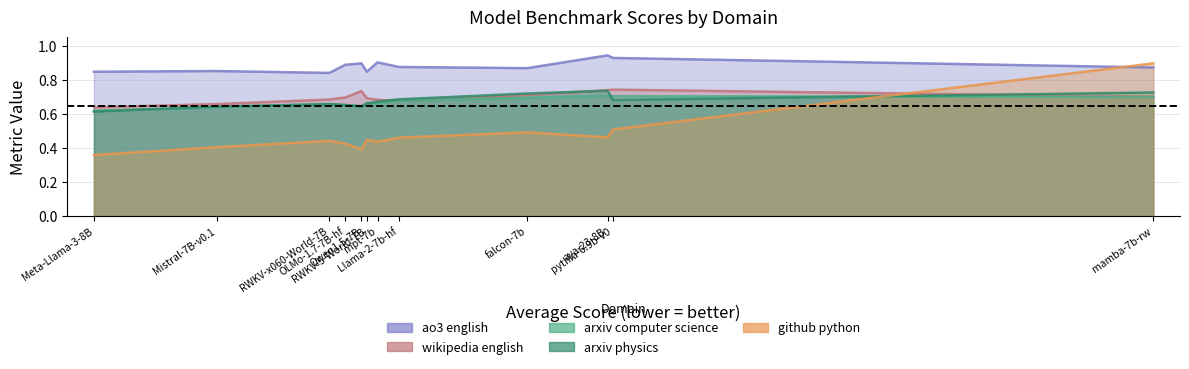

True or false: ao3_english has more than 1 interior local peaks.

True